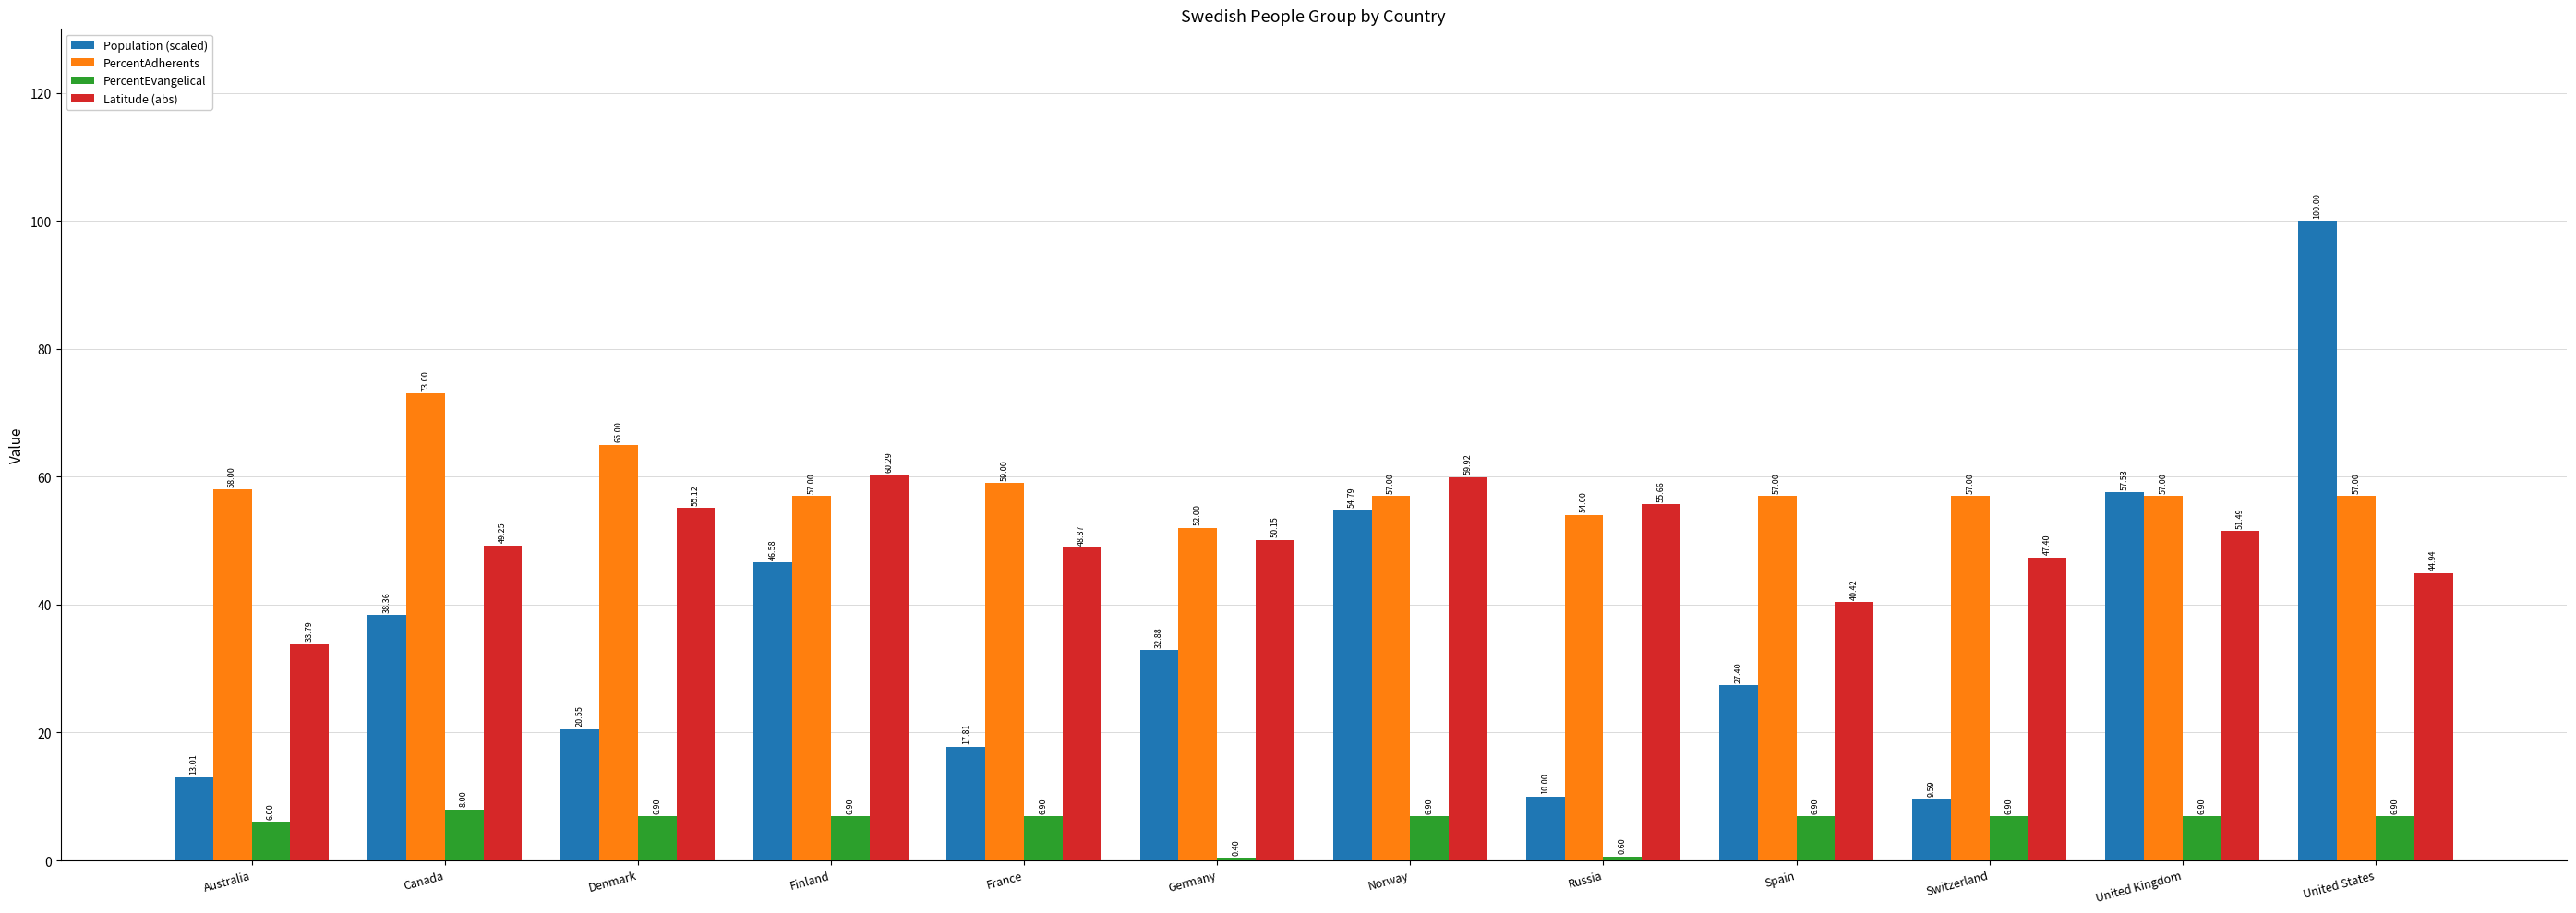

True or false: Population (scaled) has a value of 9.6 at Switzerland.

True